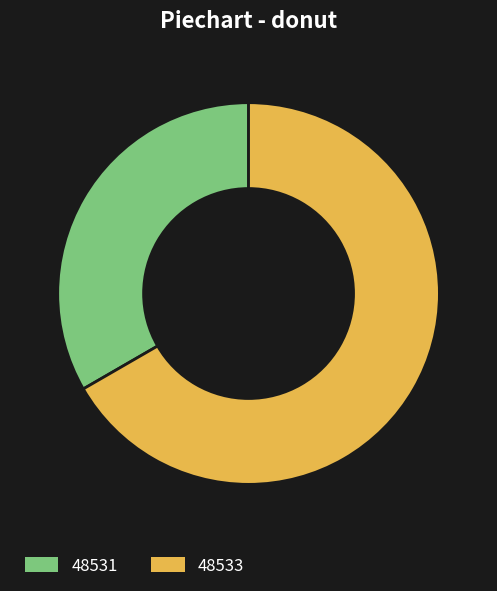

Which slice is the largest?

48533